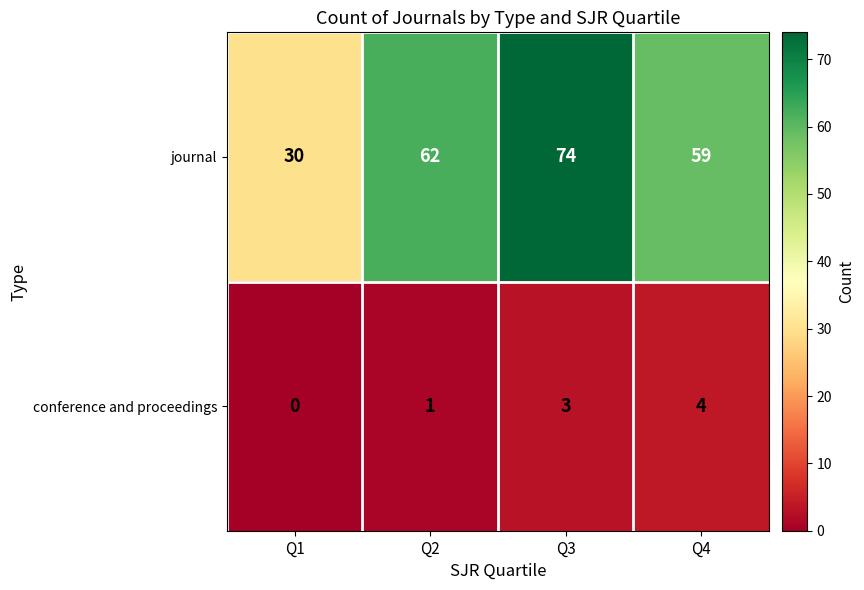

Where is conference and proceedings nearest to the value 2?

Q2